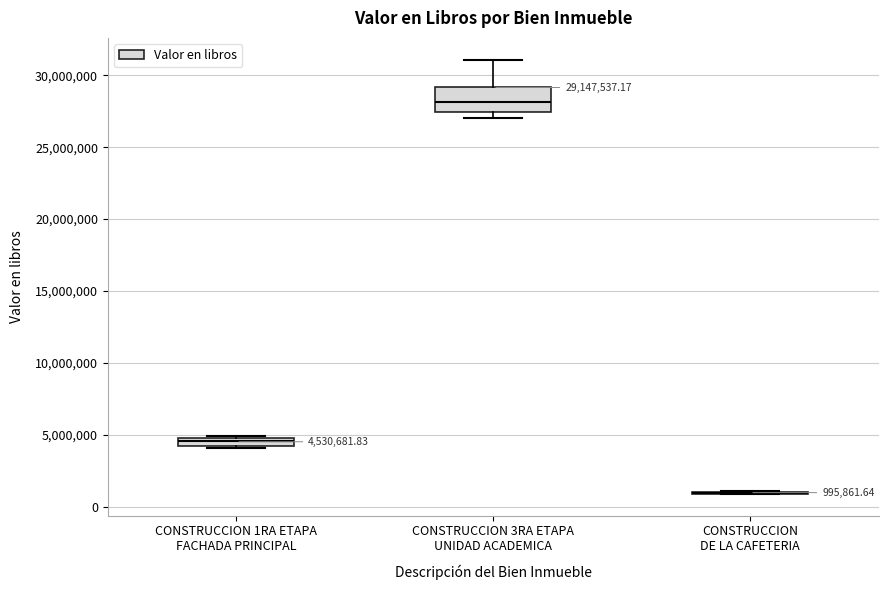

Comparing the boxes themselves (not the whiskers), which one is the tallest?

CONSTRUCCION 3RA ETAPA UNIDAD ACADEMICA